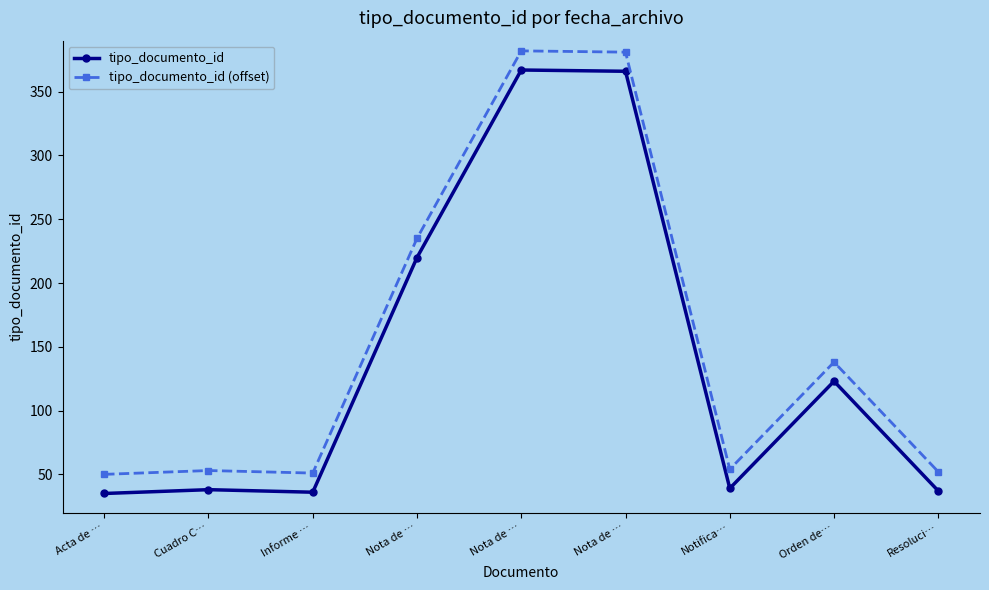

True or false: tipo_documento_id and tipo_documento_id (offset) intersect in this chart.

False